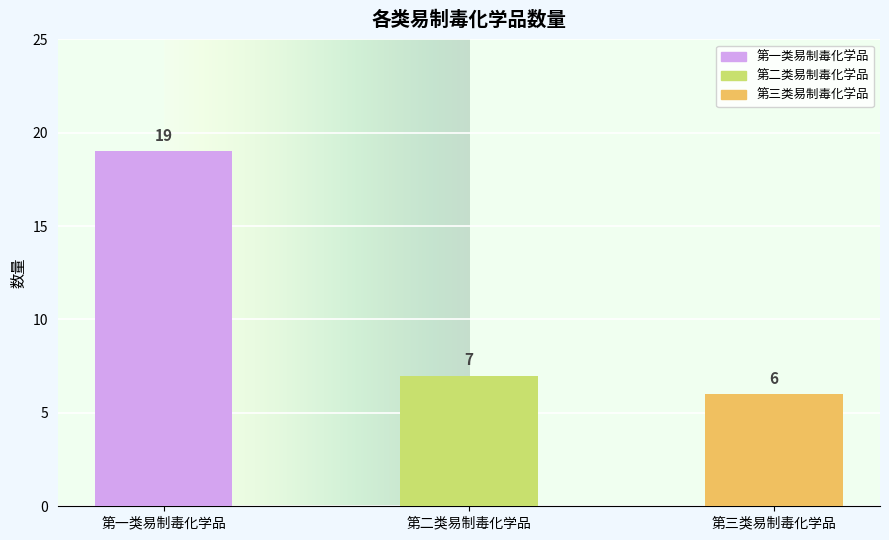

What position from the right is 第一类易制毒化学品?

3